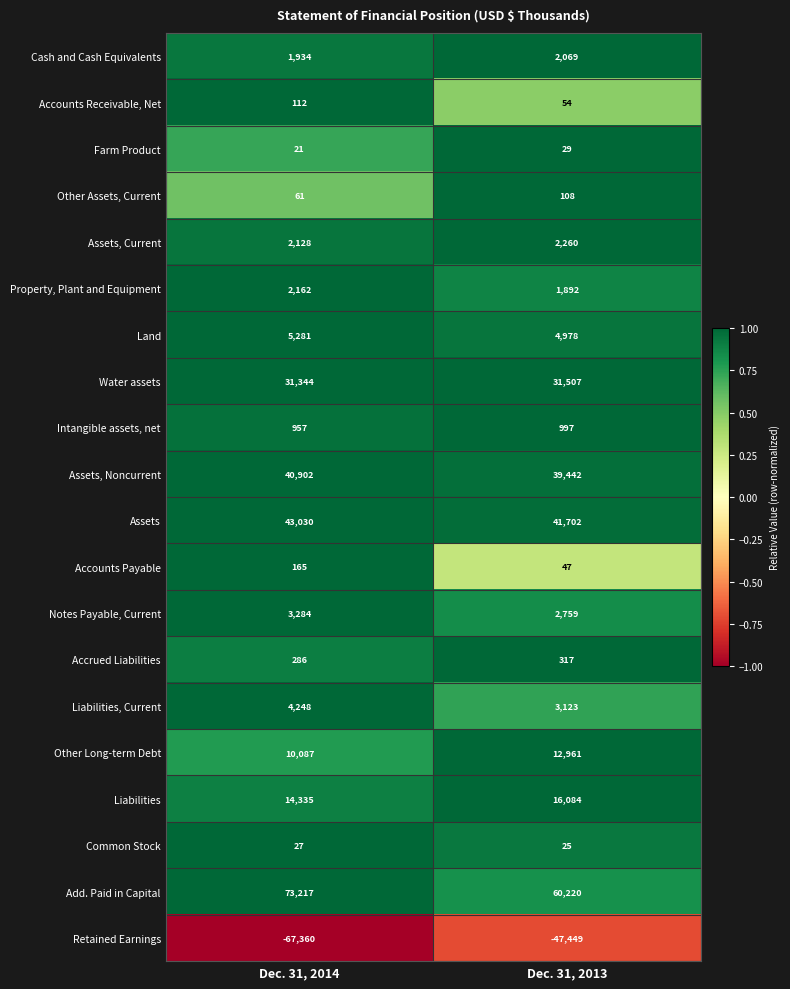

What is the total value across all series at Dec. 31, 2014?

166221